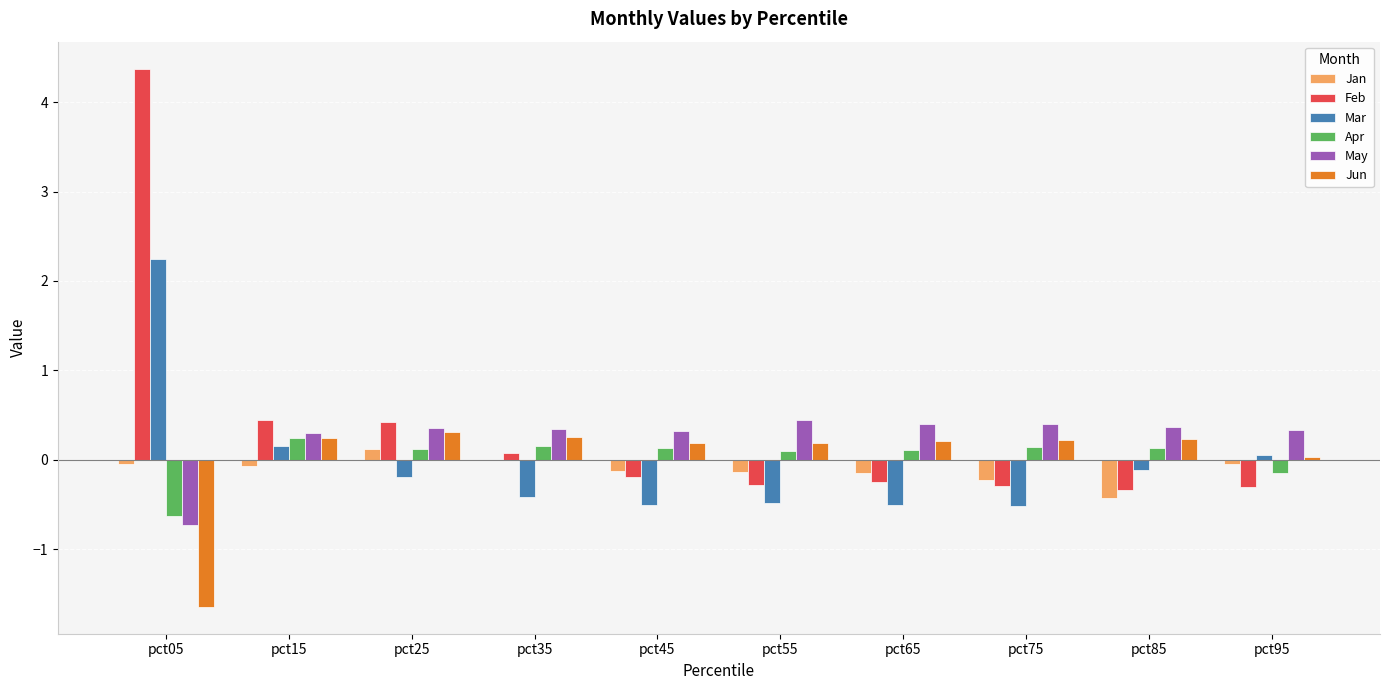

At which category is the sum across all series the highest?

pct05